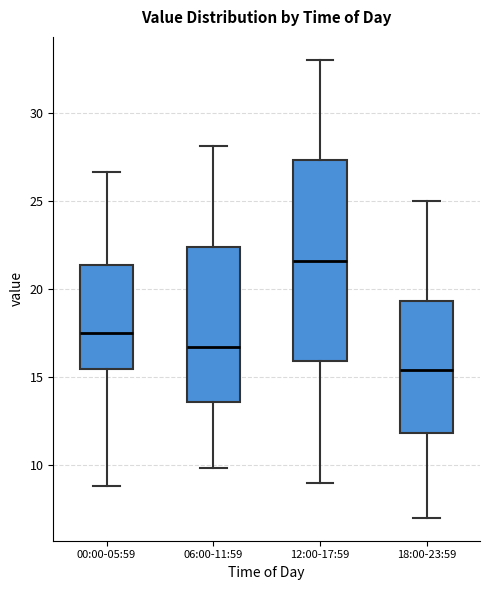

Which box's median line is the highest?

12:00-17:59